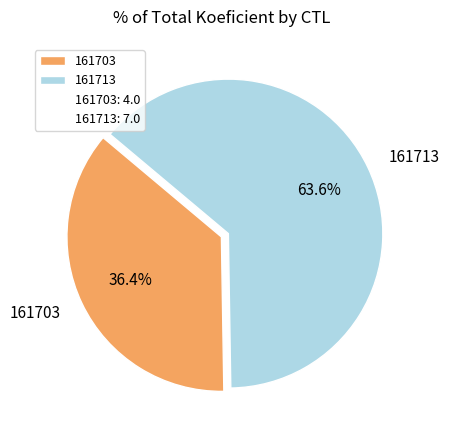

Does 161703 account for over 50% of the chart?

No